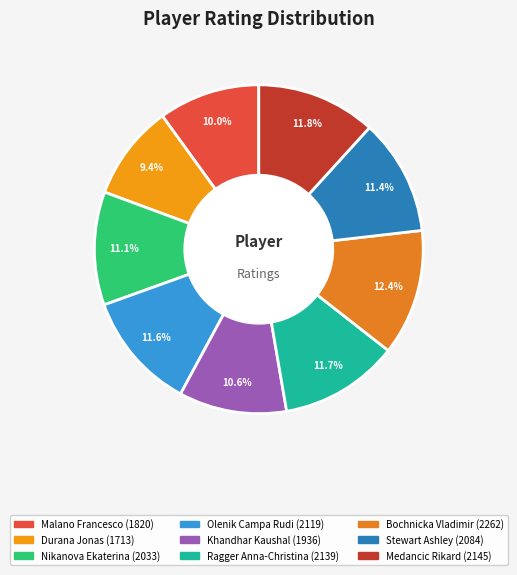

To the nearest percent, what is the difference between the largest and smallest slice percentages?

3%